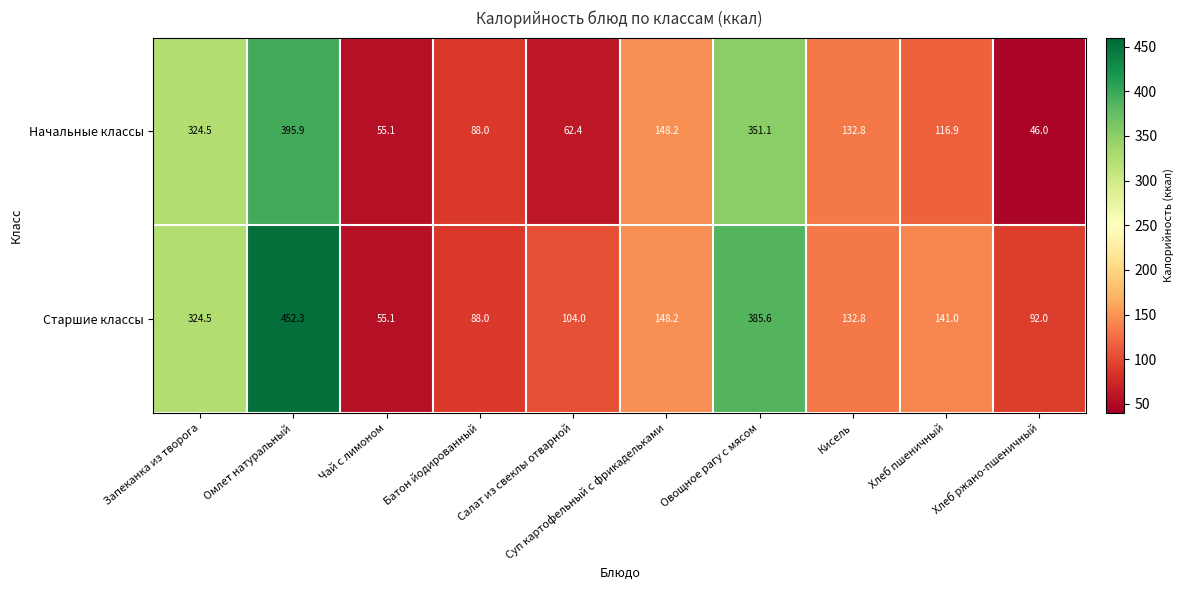

Is it true that Начальные классы equals 227.2 at Кисель?

False